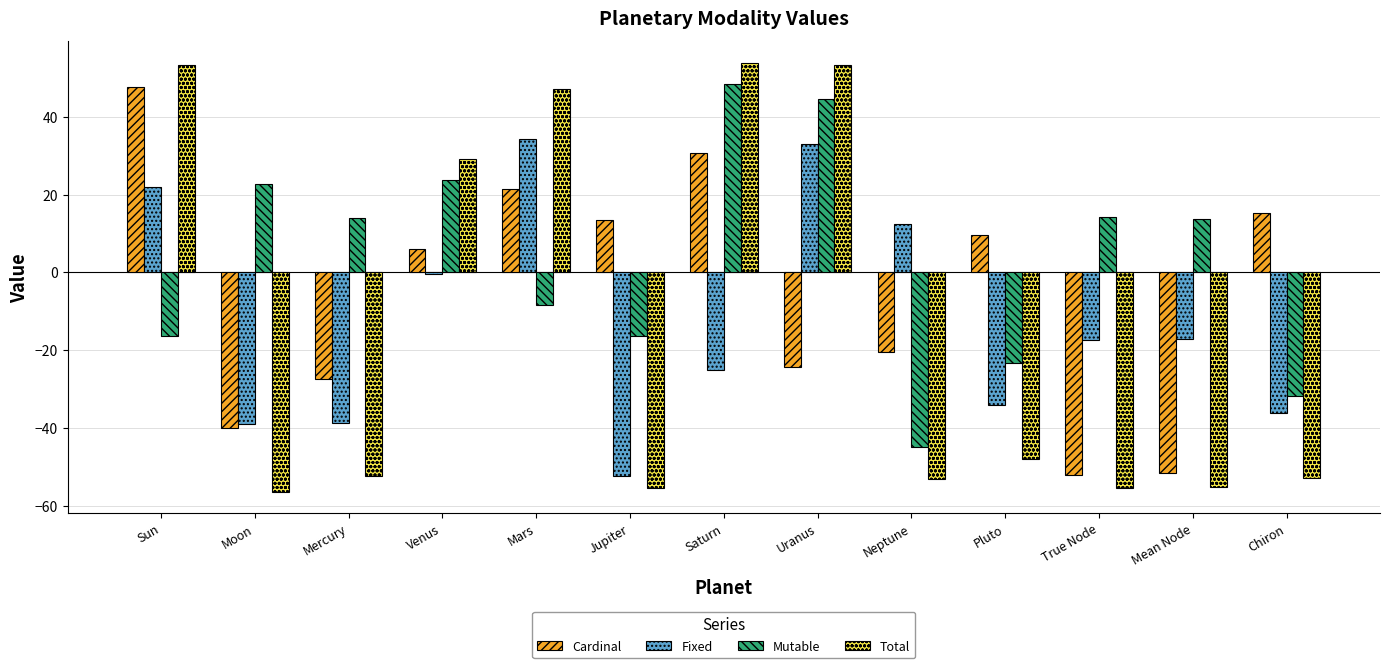

The value of Total at True Node is -55.4. True or false?

True